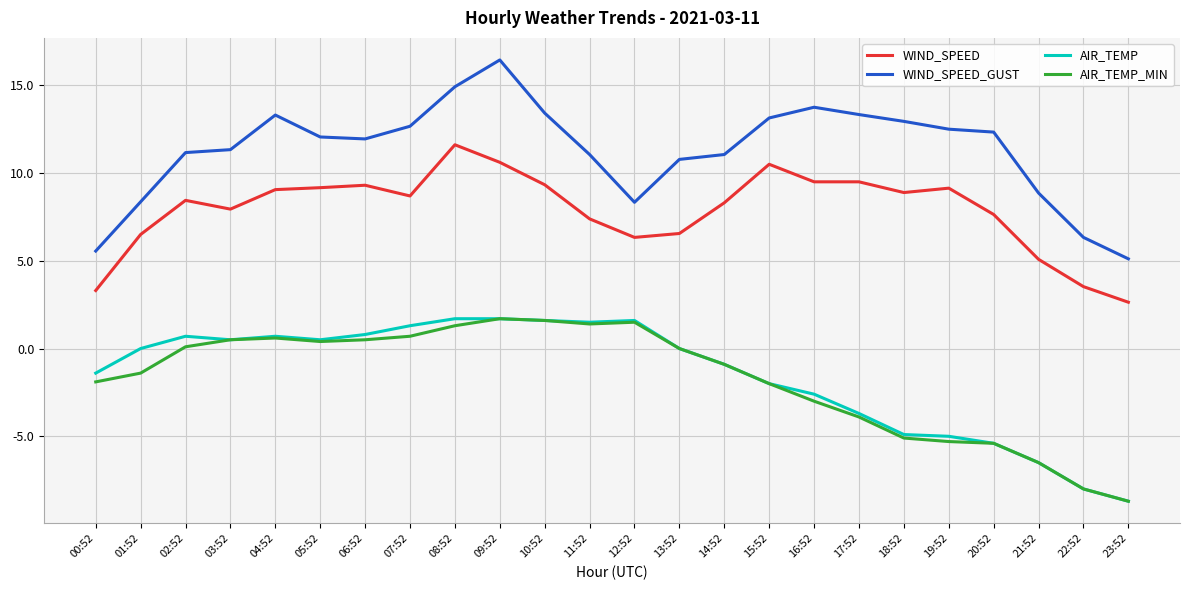

True or false: WIND_SPEED and WIND_SPEED_GUST intersect in this chart.

False